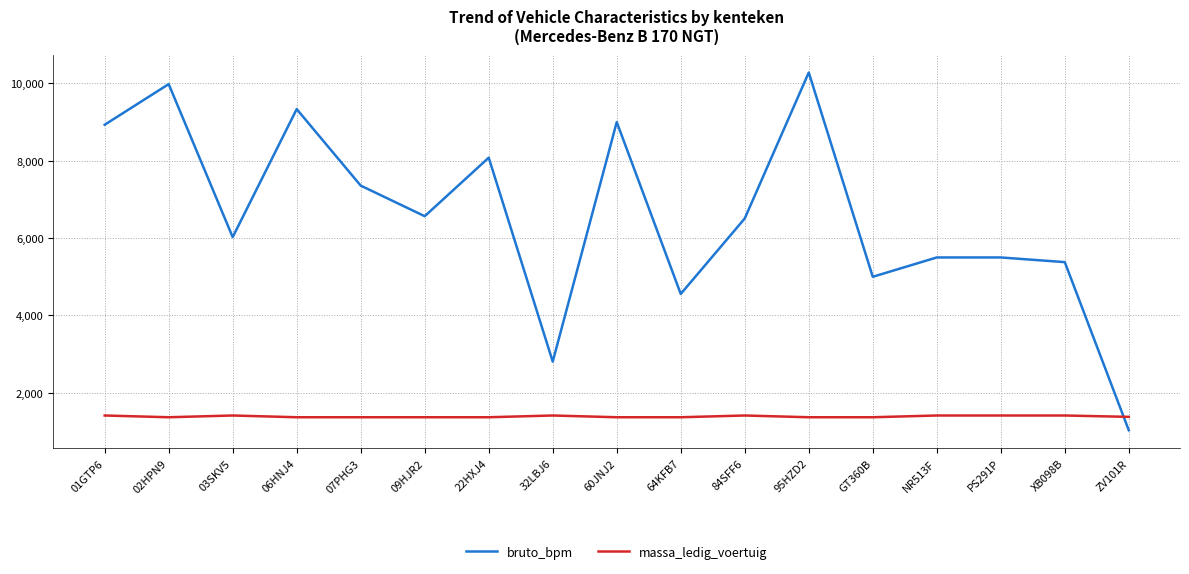

Rank the series by their average value, from highest to lowest.

bruto_bpm, massa_ledig_voertuig